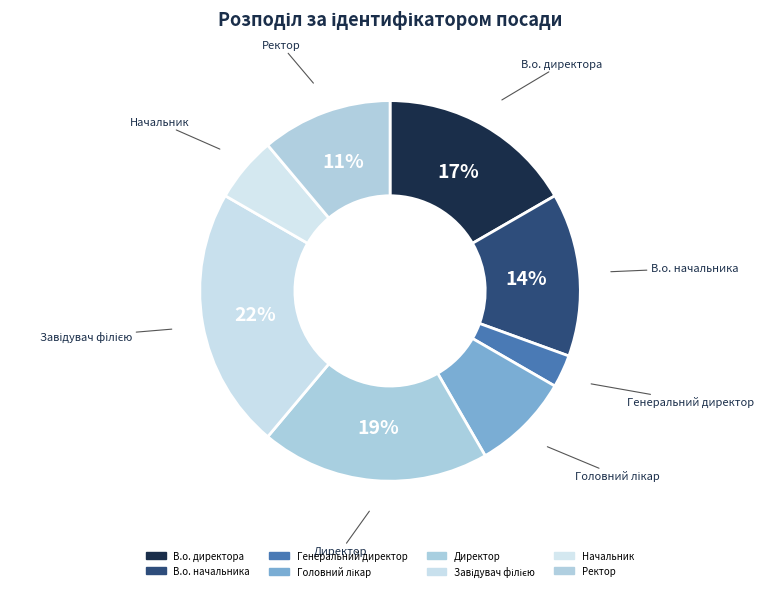

To the nearest percent, what is the combined percentage of Директор and Ректор?

31%